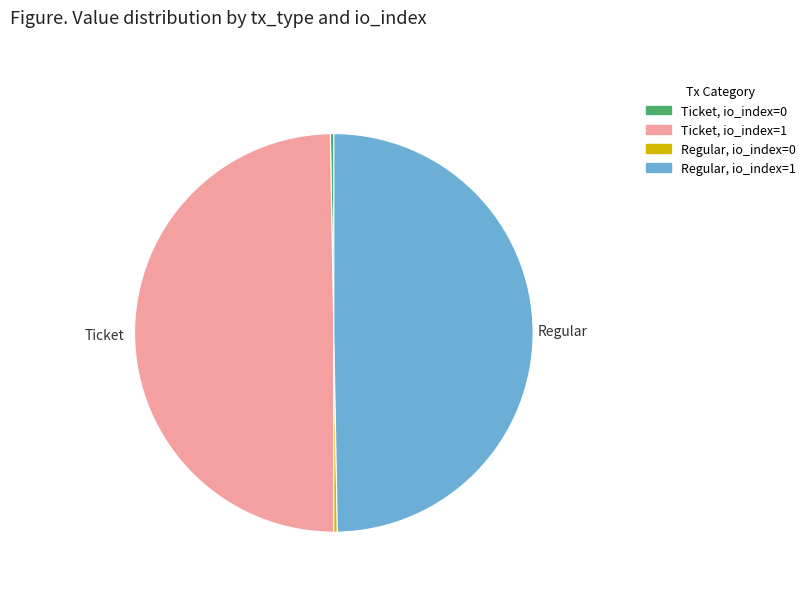

Do Ticket, io_index=0 and Regular, io_index=0 together represent more than half of the pie?

No